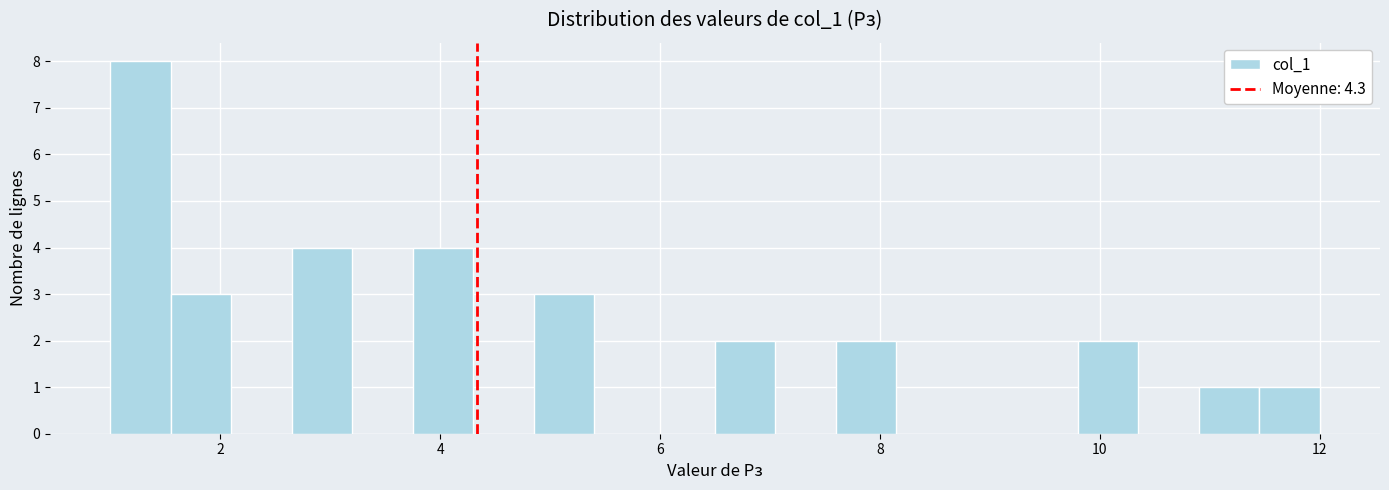

Around what value on the x-axis is the tallest bar? Give the approximate position of its centre, as read against the axis.

1.2